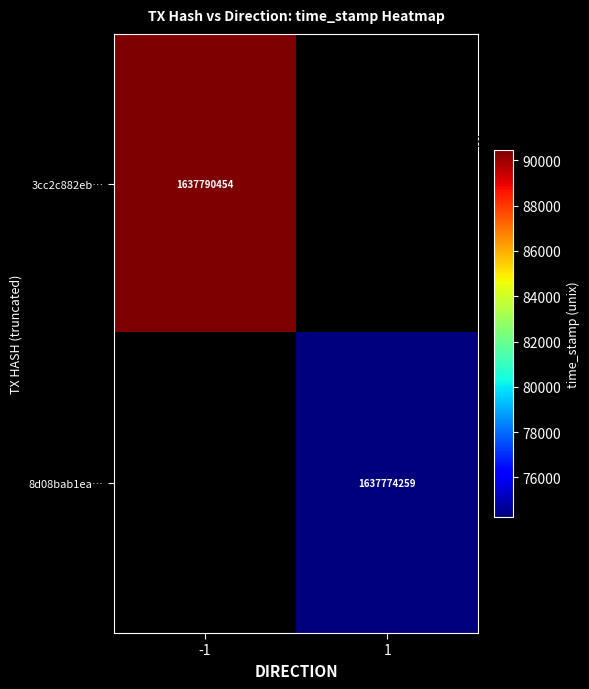

Is it true that 8d08bab1ea… equals 1102509495 at 1?

False